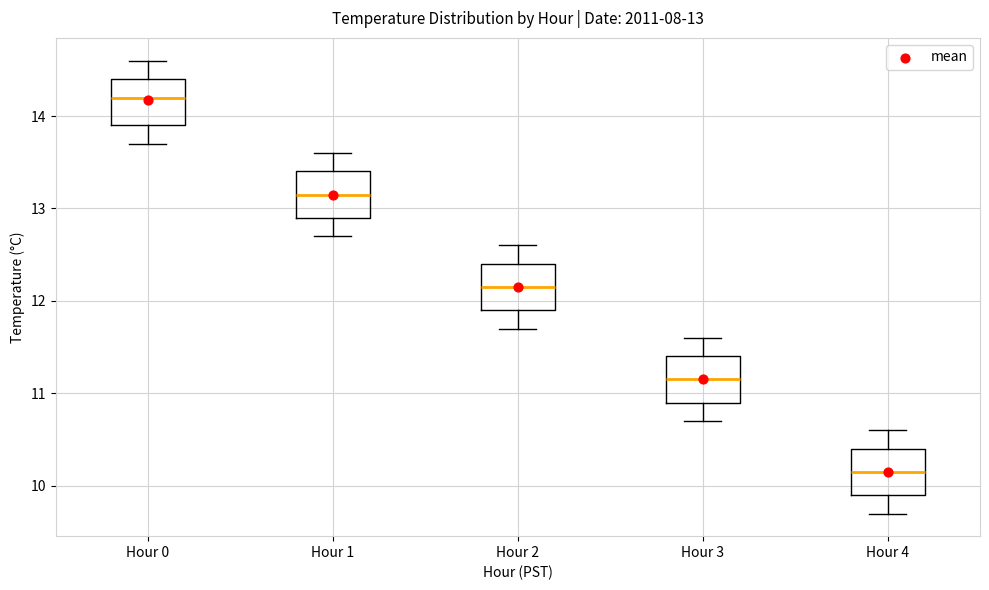

Which box's median line is the highest?

Hour 0